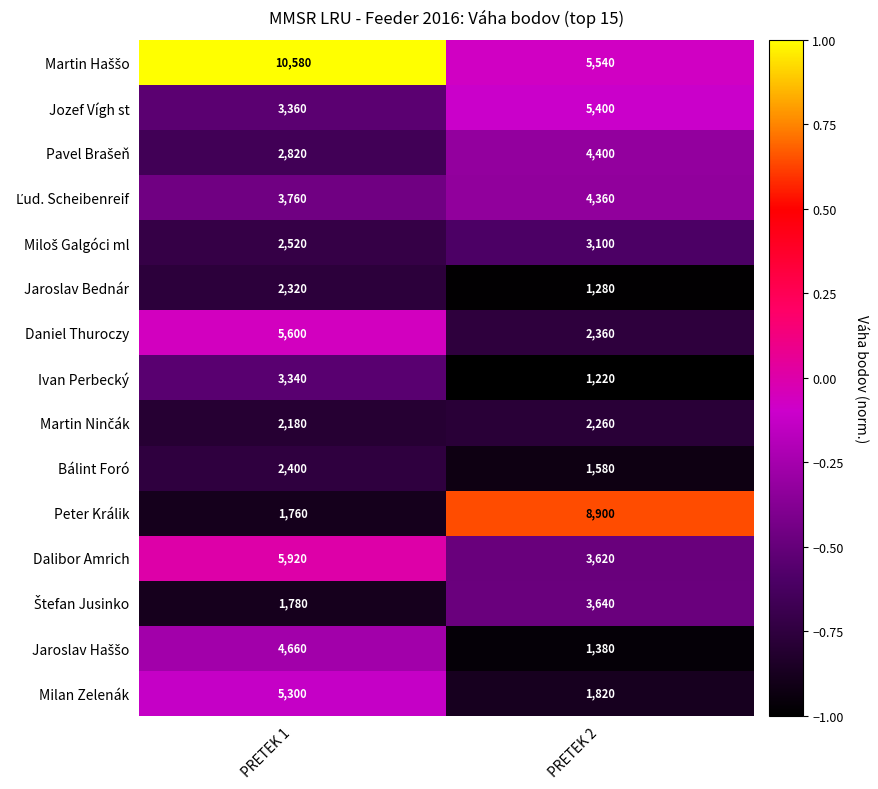

What is the difference between the Ivan Perbecký values at PRETEK 2 and PRETEK 1?

2120